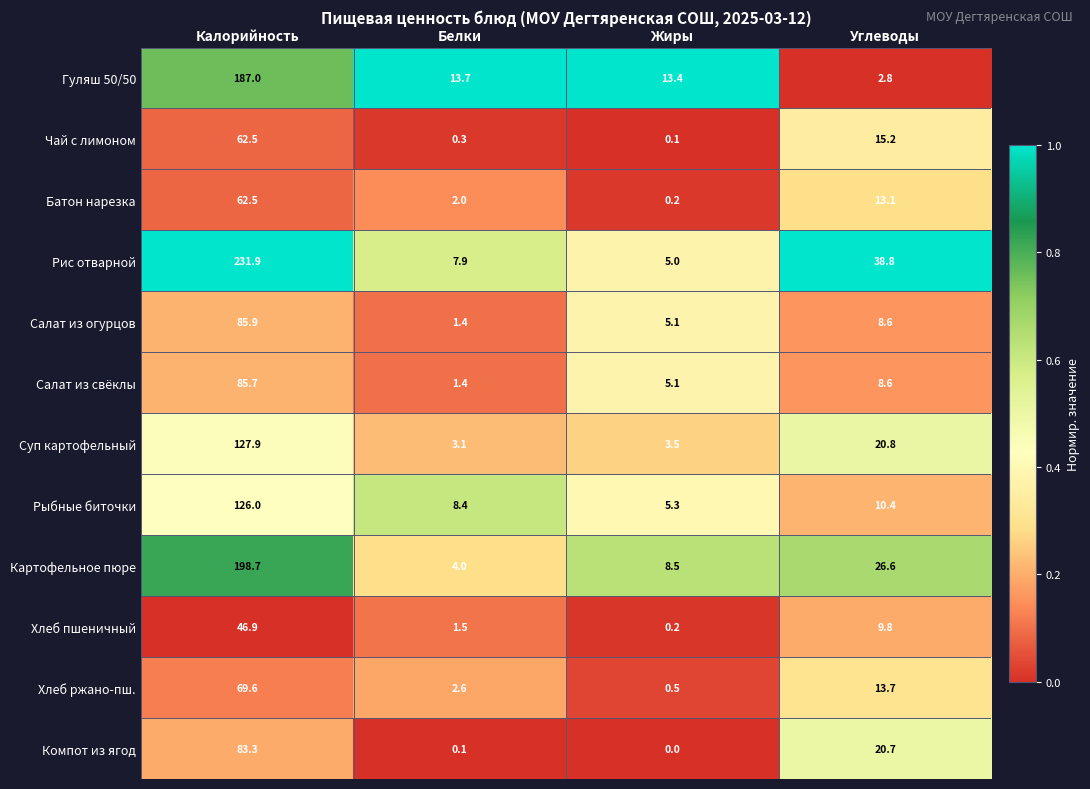

Read the Хлеб ржано-пш. value at Жиры.

0.5